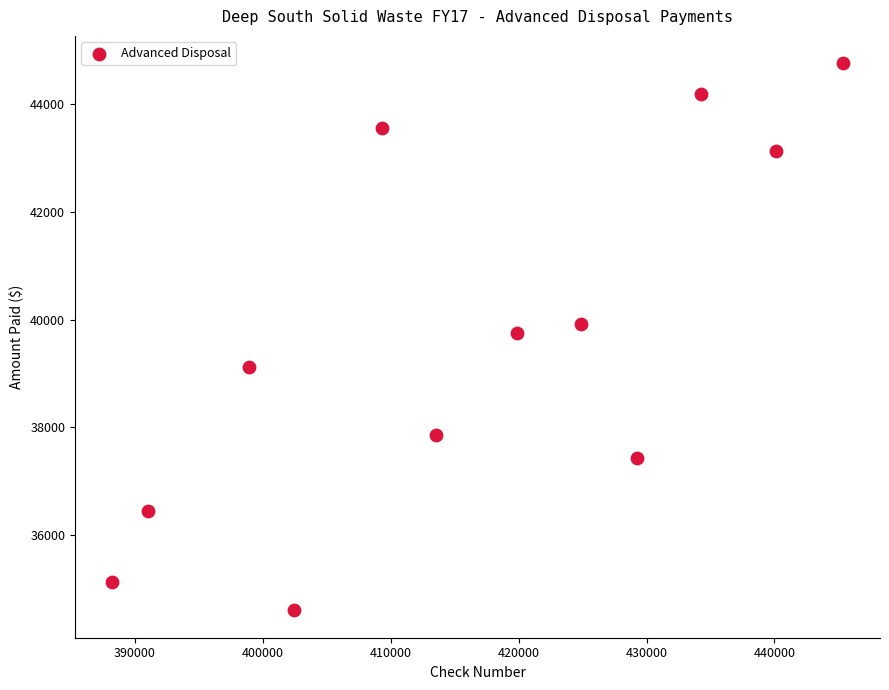

What is the average Y value?

39658.2